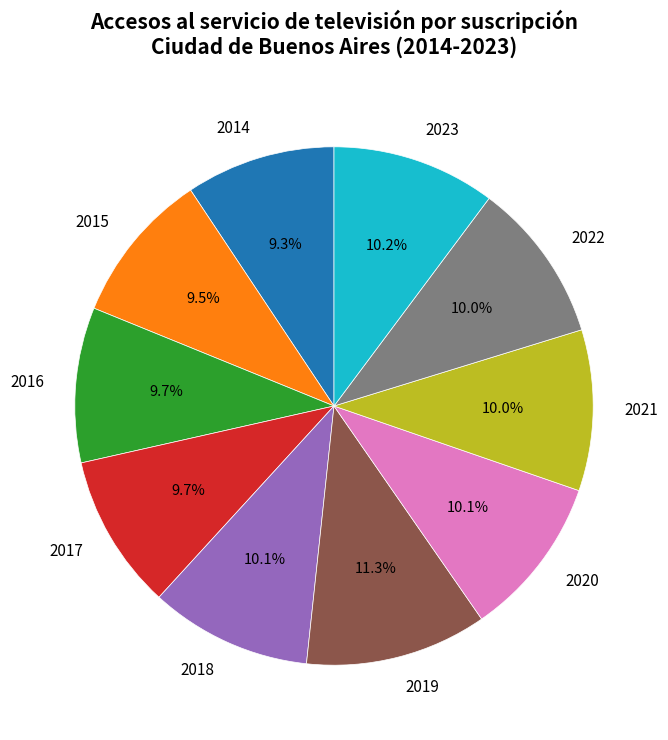

To the nearest percent, what is the difference between the 2018 and 2019 slice percentages?

1%